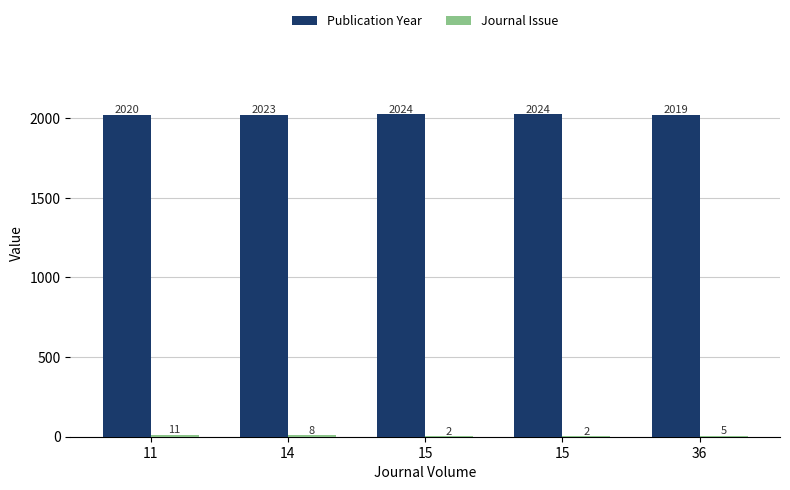

Reading left to right, transcribe all the data shown in this chart.

Publication Year: 11=2020	14=2023	15=2024	15=2024	36=2019
Journal Issue: 11=11	14=8	15=2	15=2	36=5